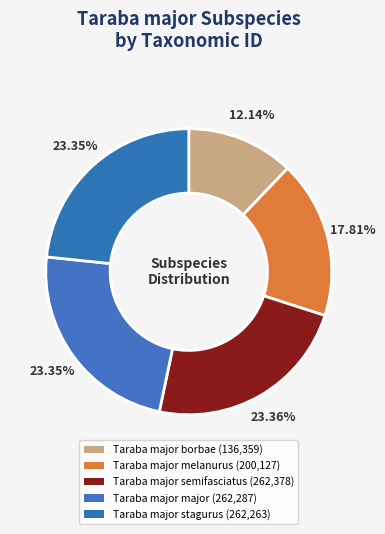

Combined, do Taraba major major and Taraba major melanurus account for over 50%?

No